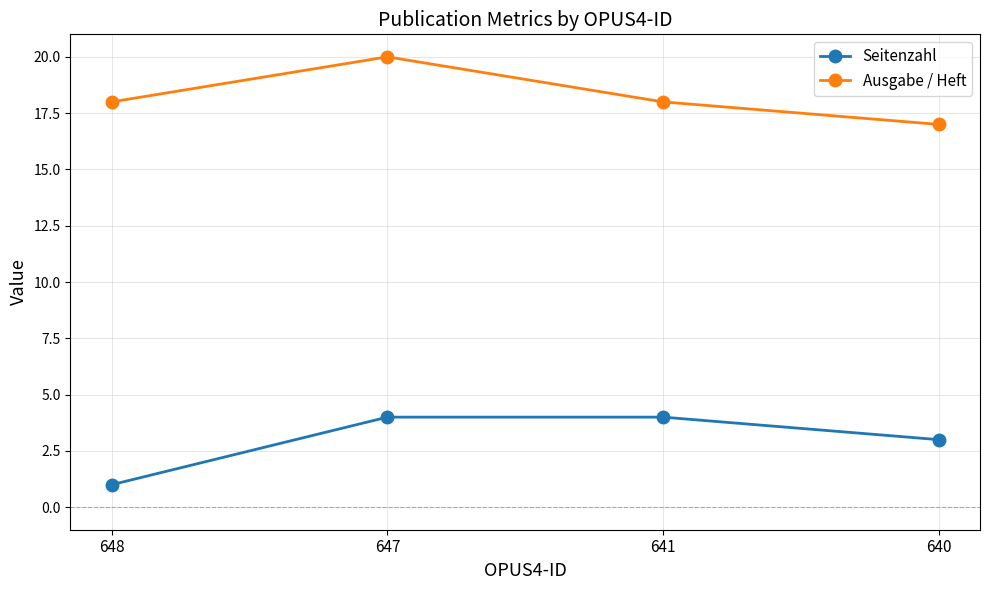

The Seitenzahl series shows 2 at 648. True or false?

False